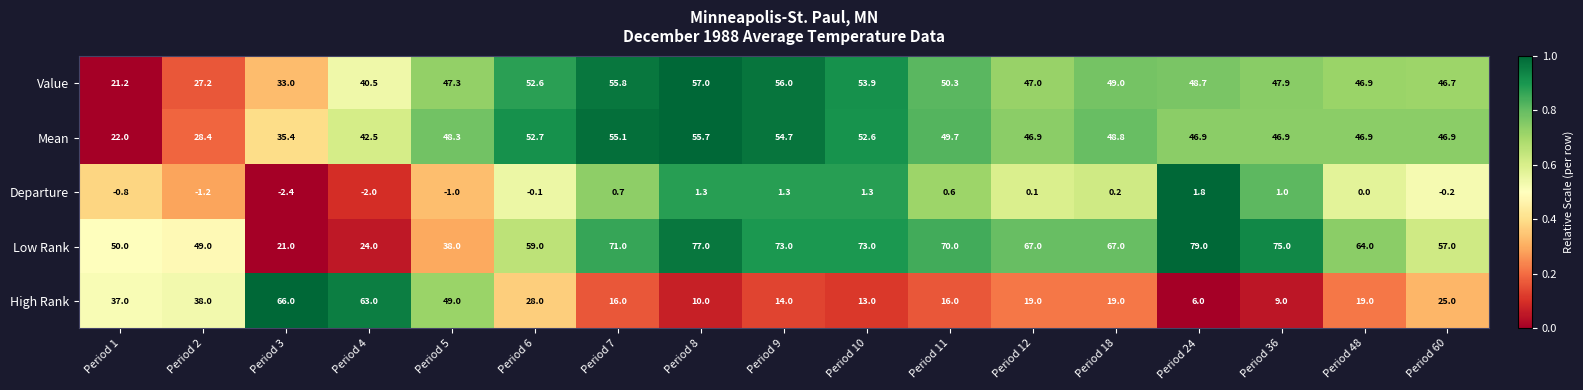

What is the total value across all series at Period 48?

176.8